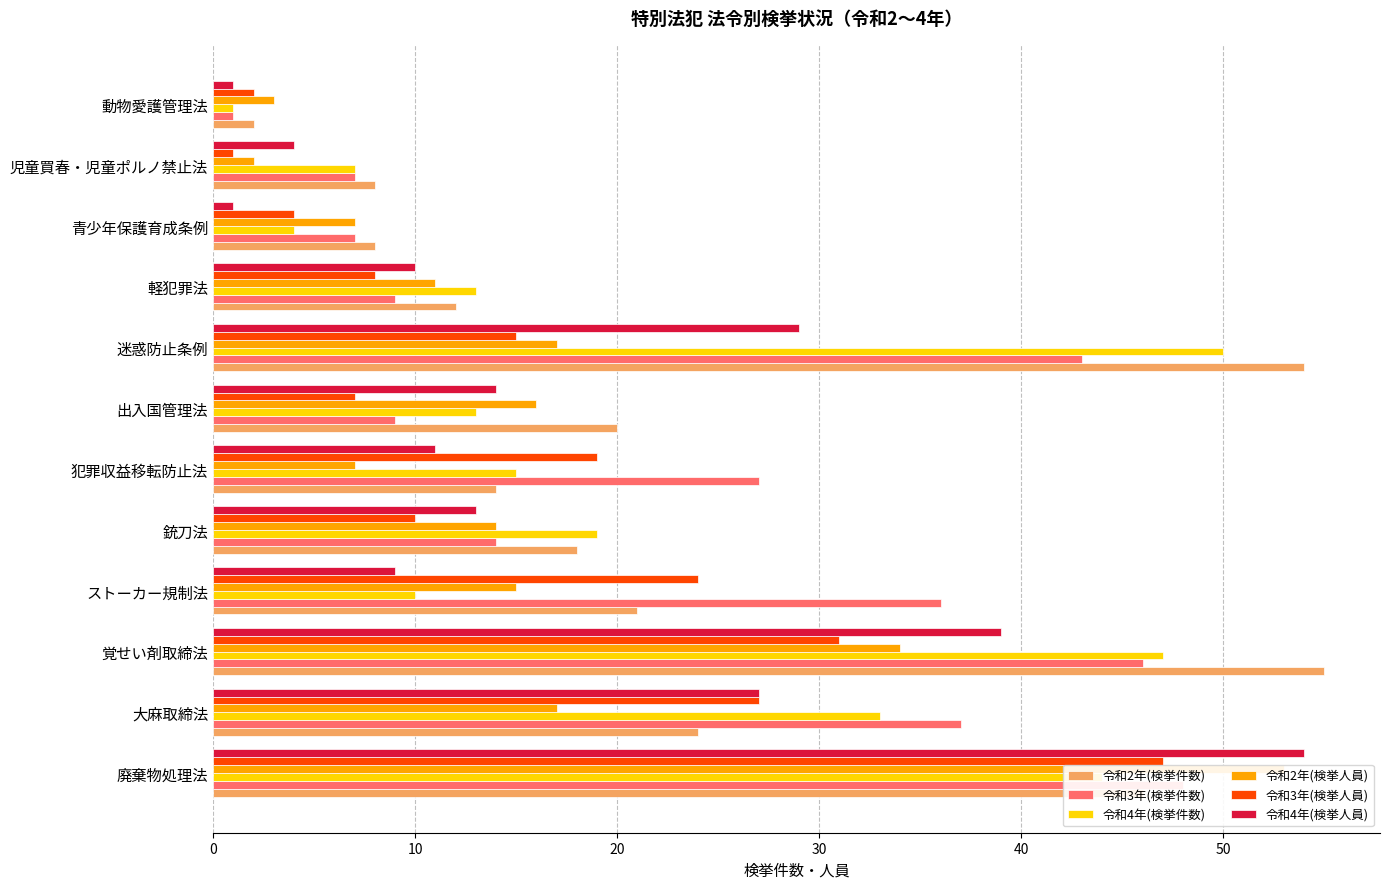

What is the minimum value shown in the chart?

1